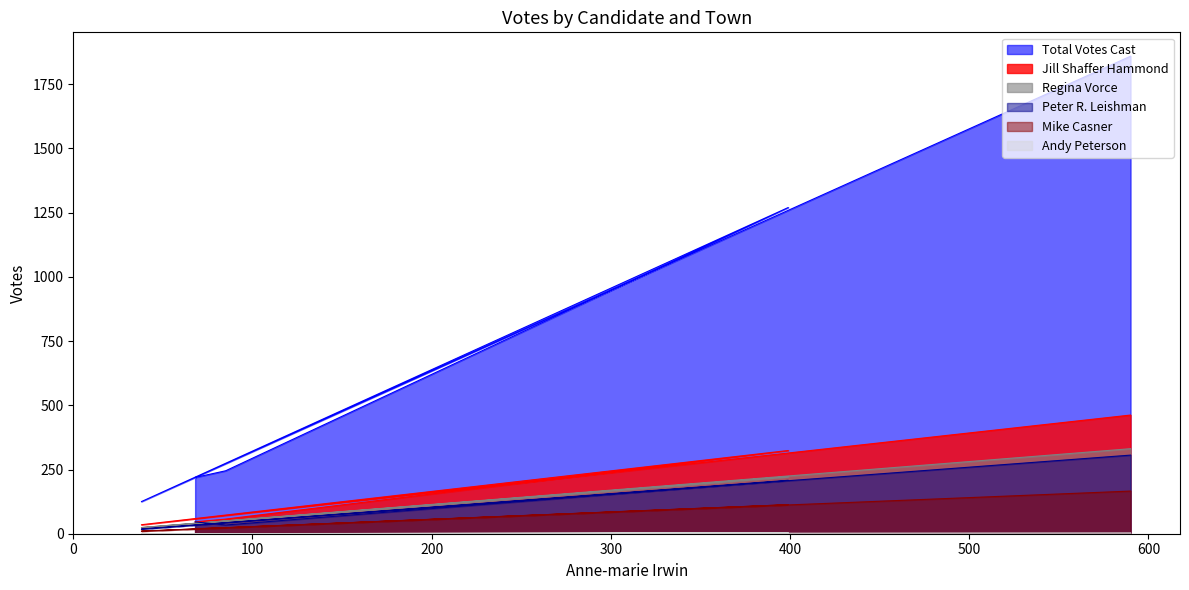

Count the number of data series in this chart.

6